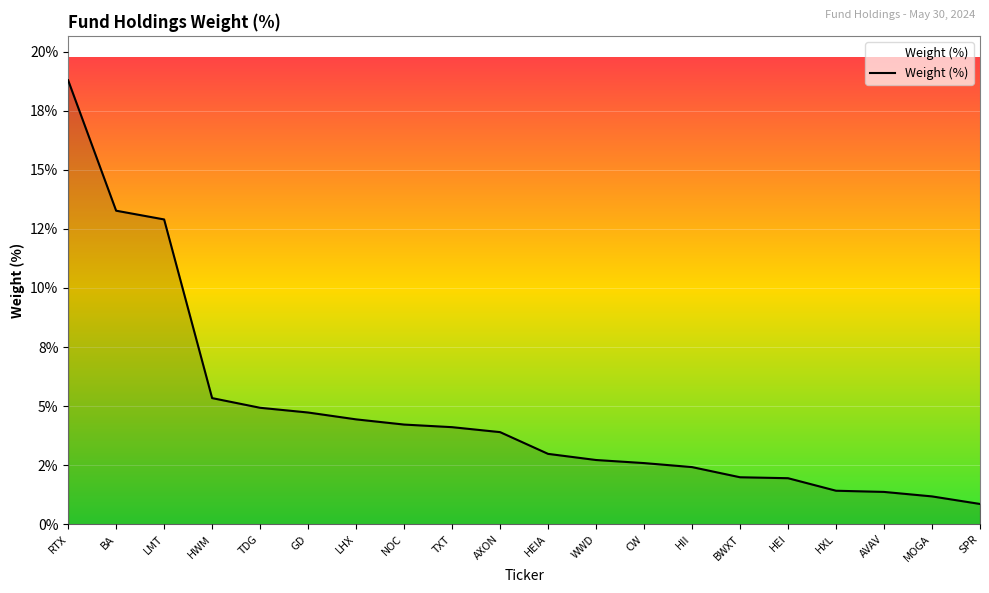

Is this an area chart (filled region under the line)?

Yes